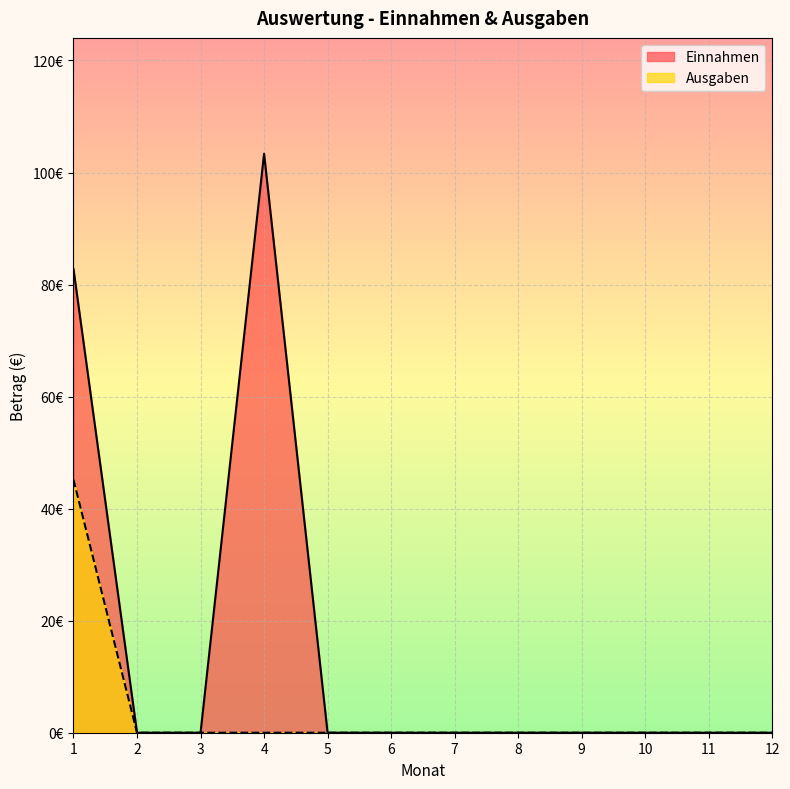

Which series changed the most between 1 and 3?

Einnahmen